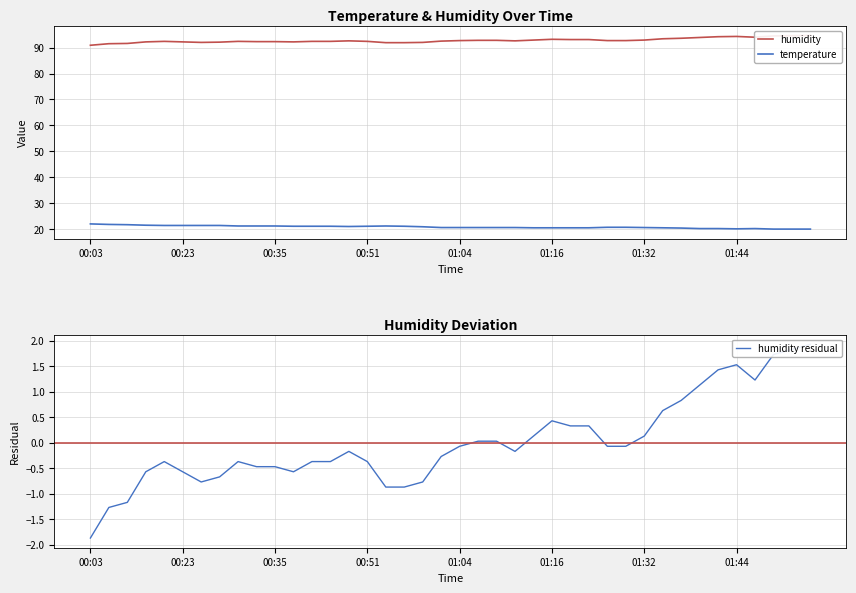

What is the approximate value of humidity at 9?

92.3